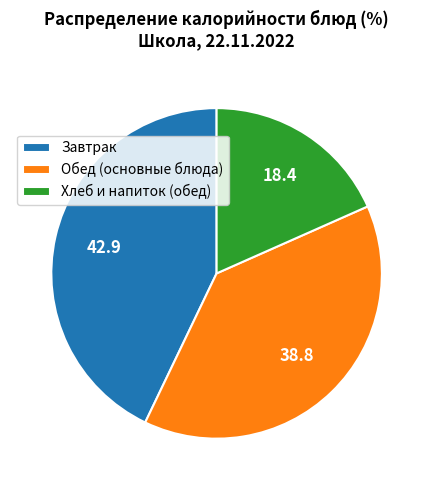

The Обед (основные блюда) slice represents 39% of the pie. True or false?

True